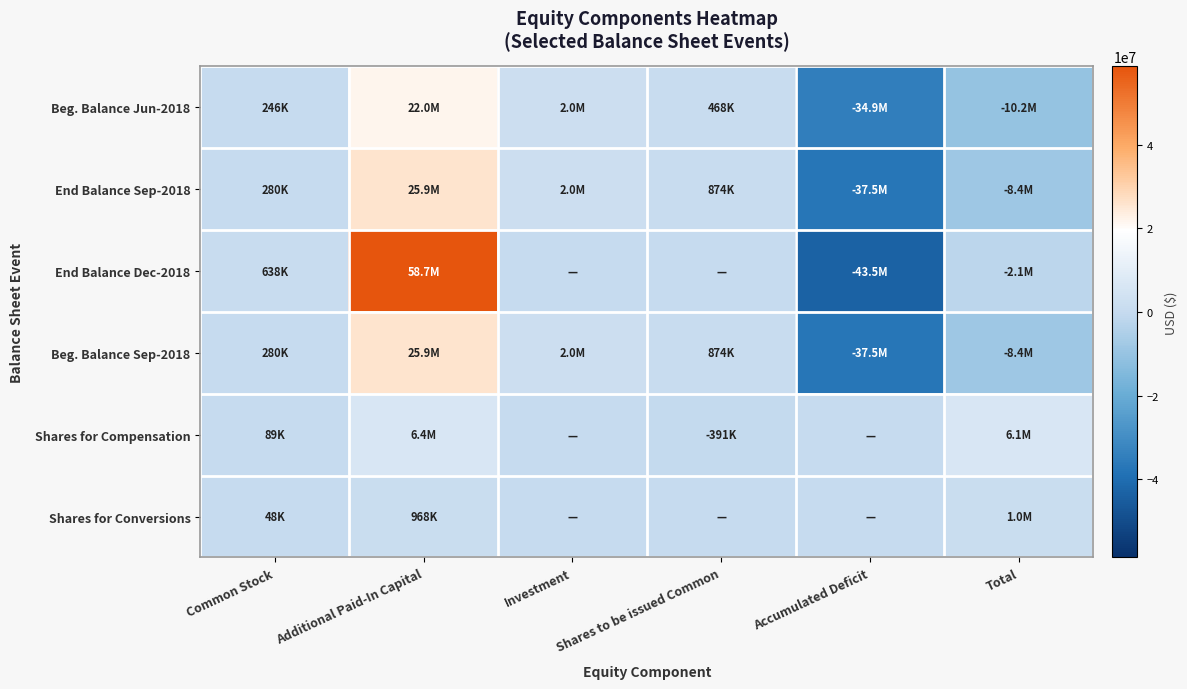

At which category is the sum across all series the highest?

Additional Paid-In Capital